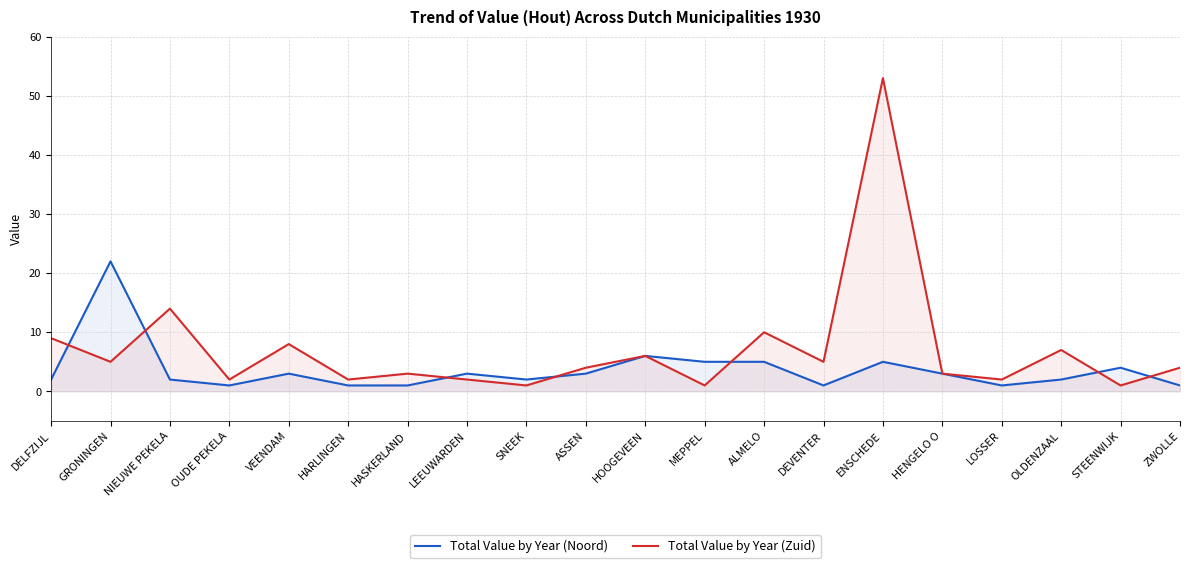

Does the chart display data point markers on the line(s)?

No